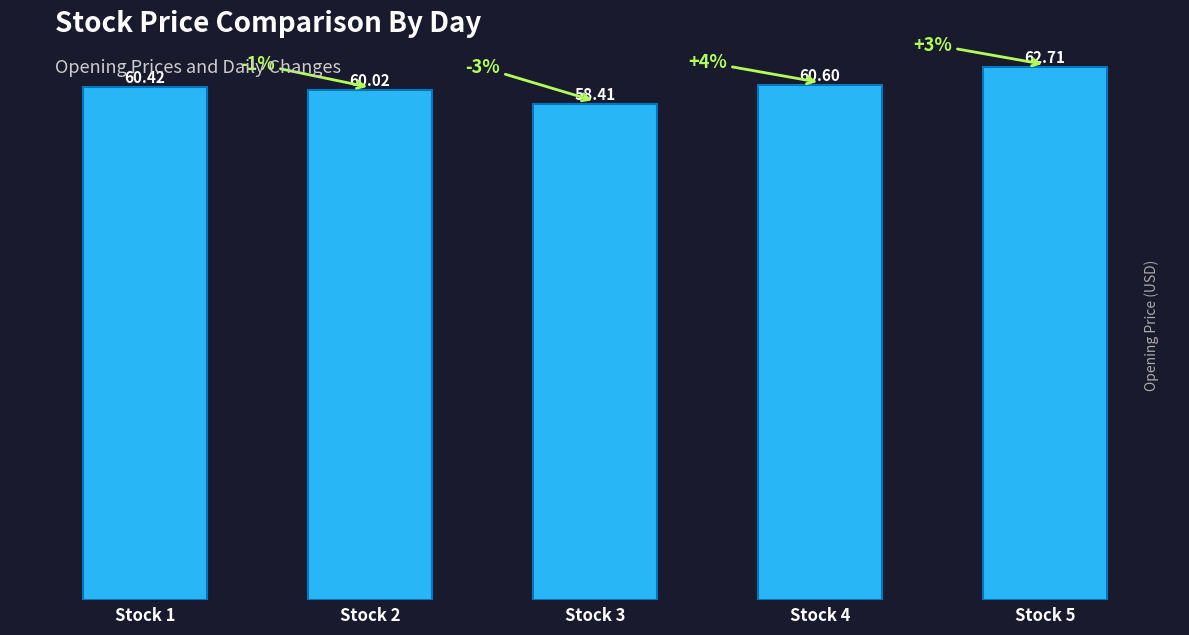

What is the average value?

60.4